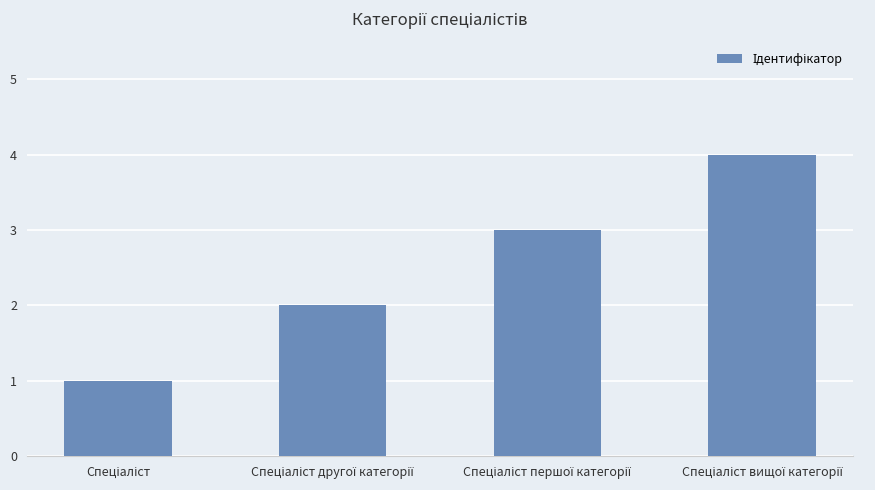

Does the chart contain any negative values?

No